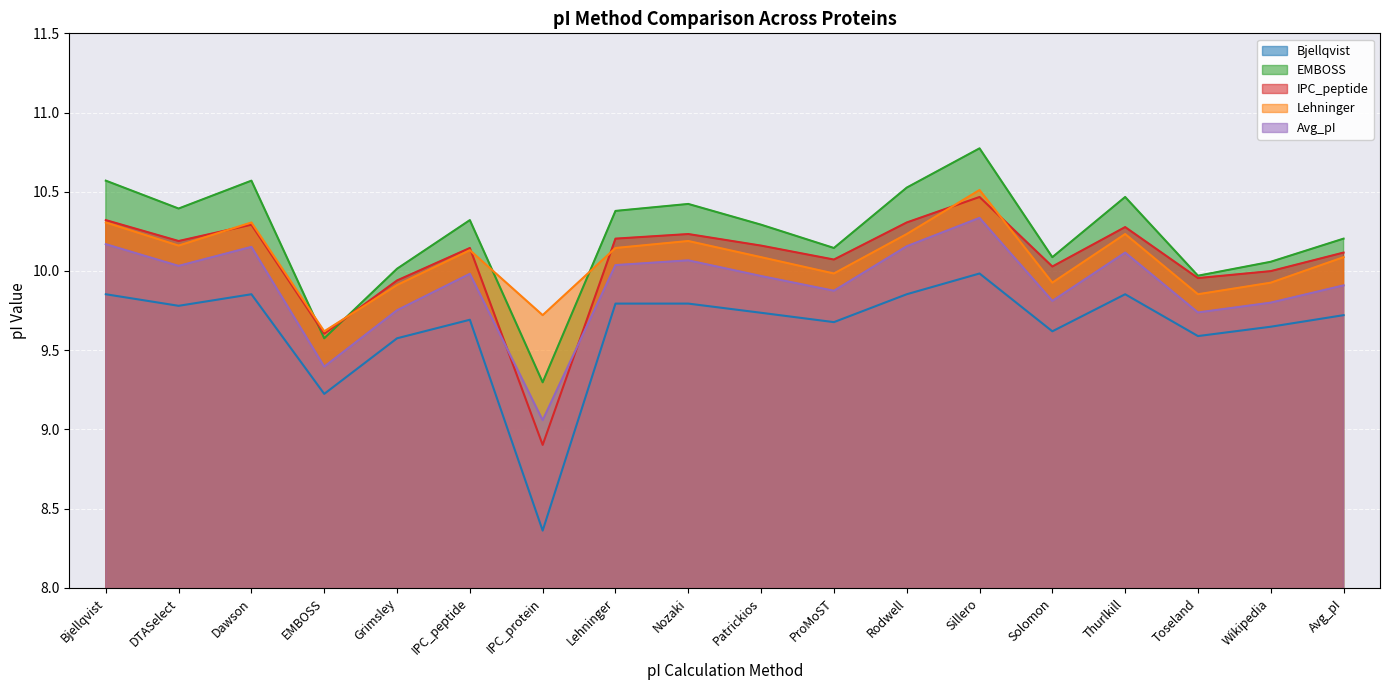

How many lines are shown in the chart?

5